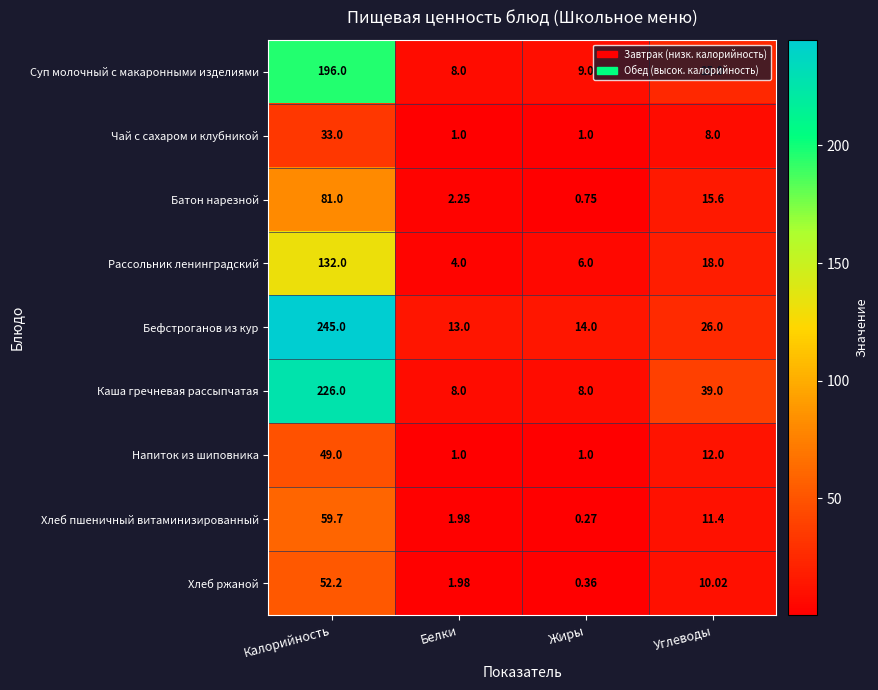

Which series changed the most between Белки and Жиры?

Рассольник ленинградский